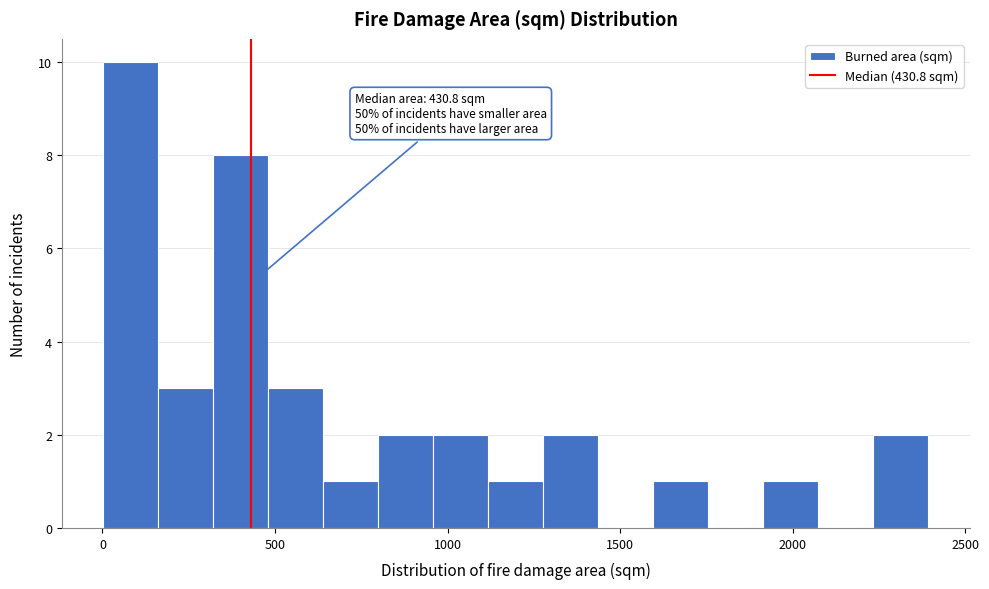

Around what value on the x-axis is the tallest bar? Give the approximate position of its centre, as read against the axis.

100